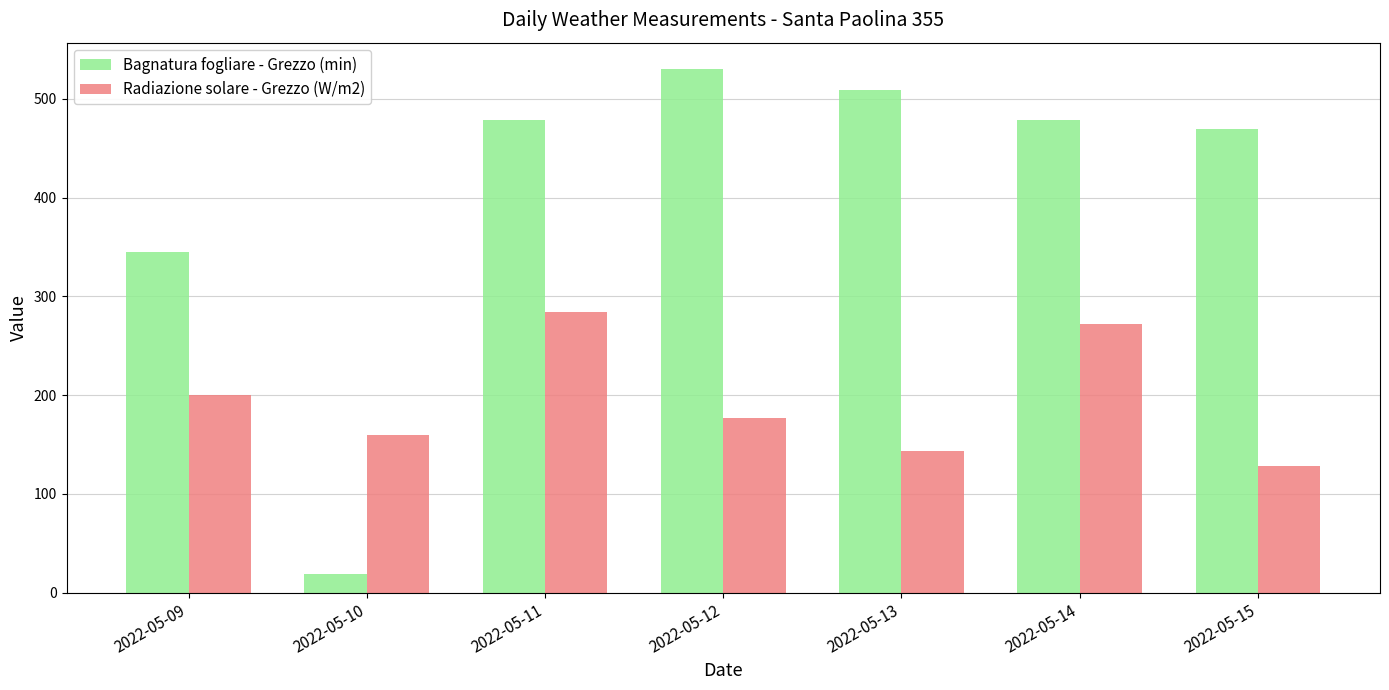

Are the bars horizontal?

No